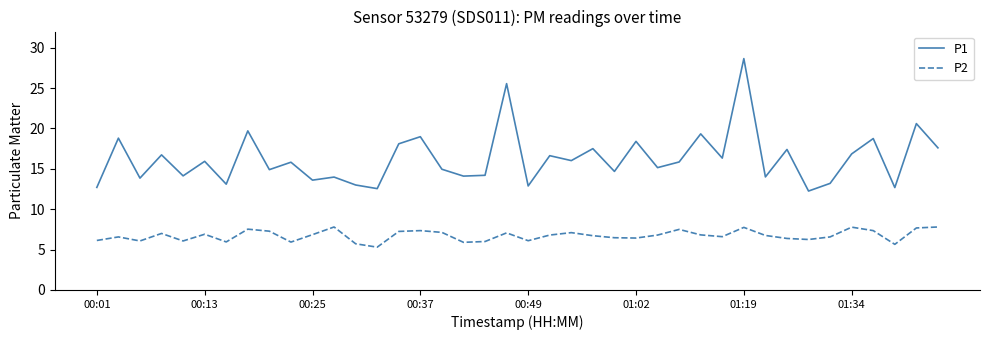

What is the smallest value displayed?

5.3